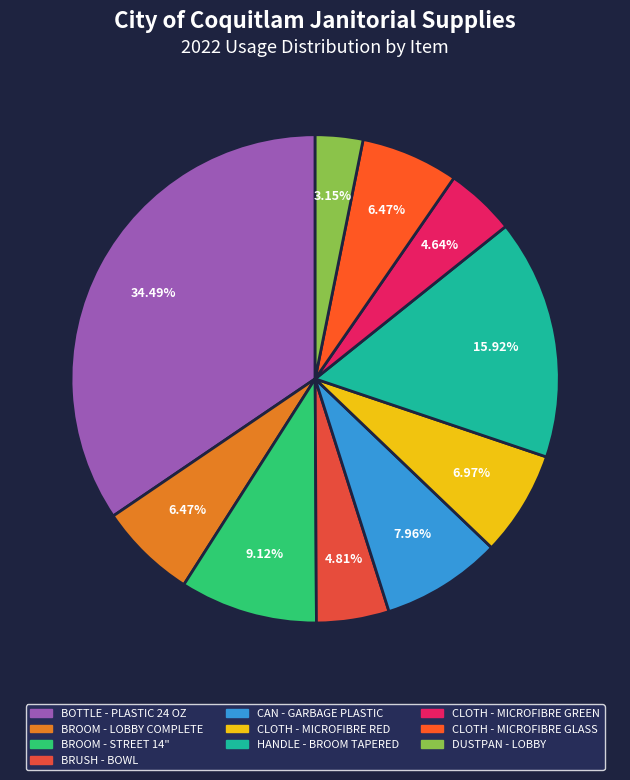

Is HANDLE - BROOM TAPERED the majority of the pie?

No